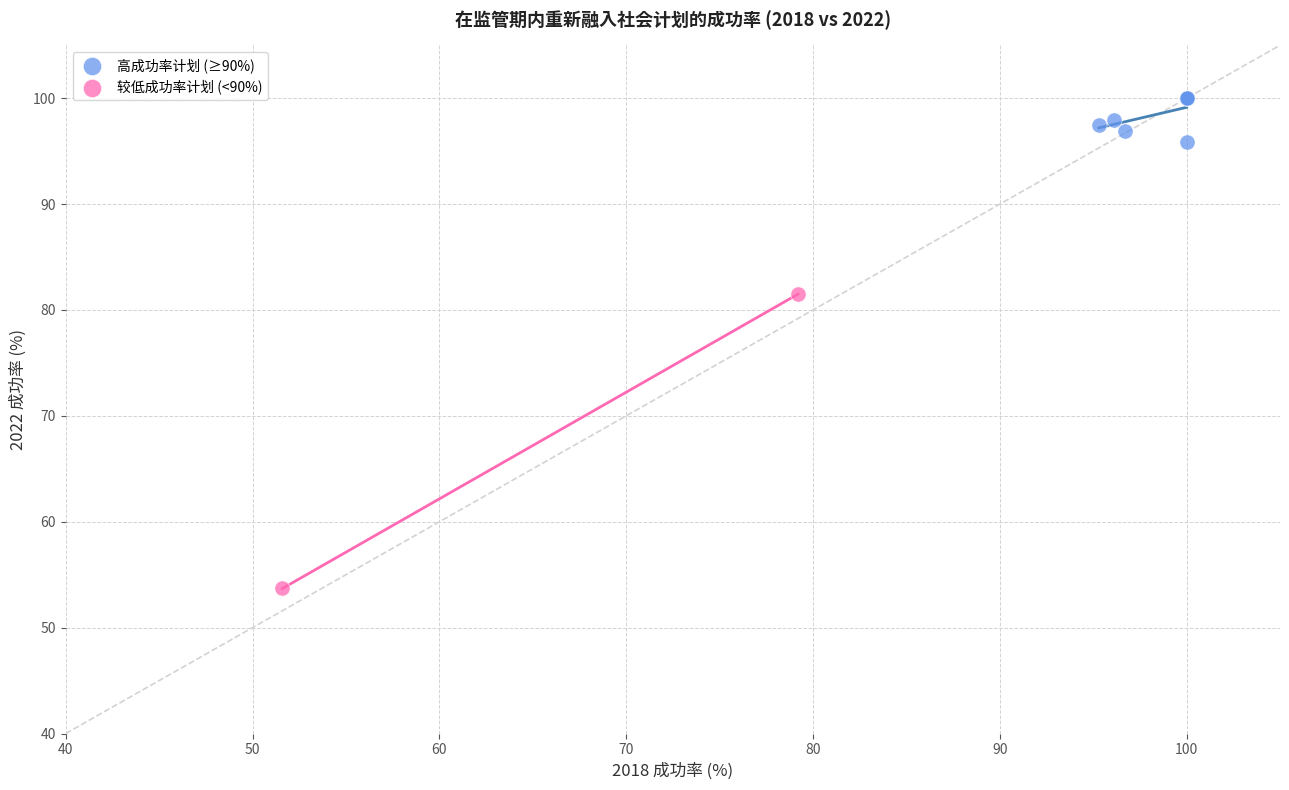

What are all the series names shown in the legend?

高成功率计划 (≥90%), 较低成功率计划 (<90%)